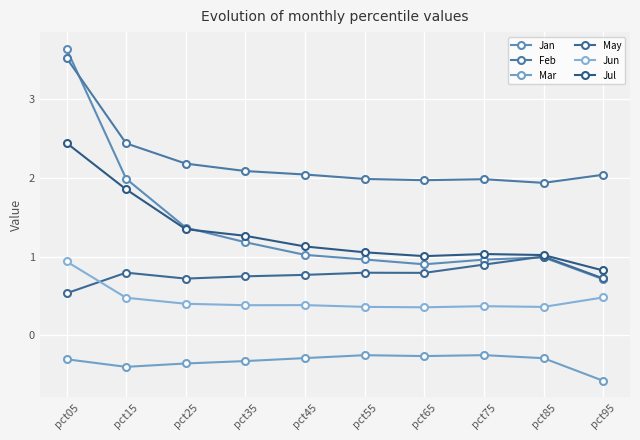

Is it true that Mar equals -0.3 at pct65?

True